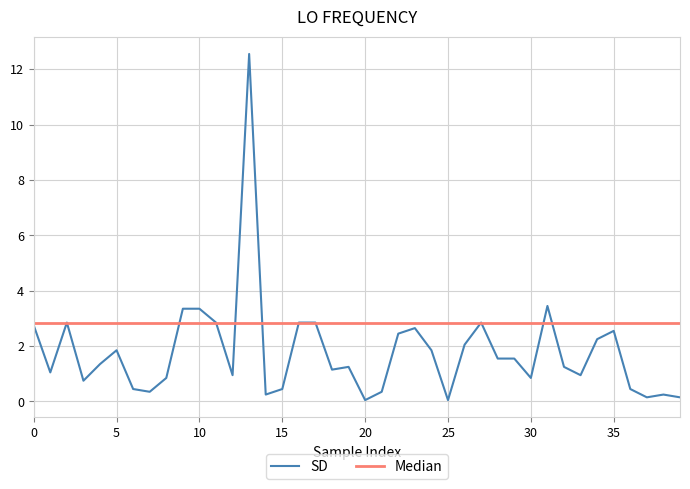

Rank the series by their average value, from highest to lowest.

Median, SD